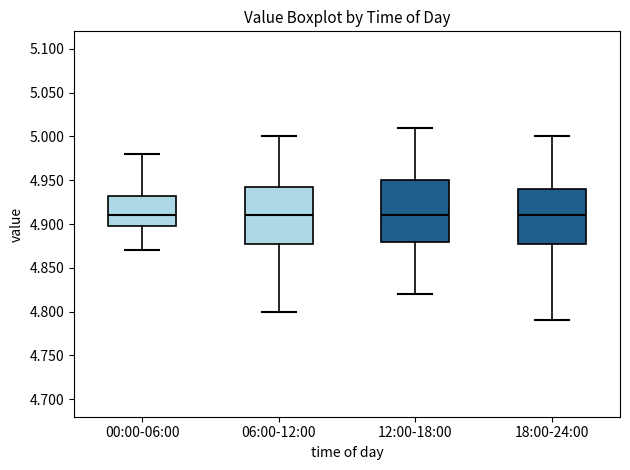

Reading left to right, transcribe this box plot: for each box, give where its median line is, the range the box spans, and where its two whiskers end, as read against the y-axis. The values are not printed on the chart, so give them approximately, as read against the axis.

00:00-06:00: median 4.910, box 4.900 to 4.935, whiskers 4.870 to 4.980
06:00-12:00: median 4.910, box 4.880 to 4.945, whiskers 4.800 to 5.000
12:00-18:00: median 4.910, box 4.880 to 4.950, whiskers 4.820 to 5.010
18:00-24:00: median 4.910, box 4.880 to 4.940, whiskers 4.790 to 5.000